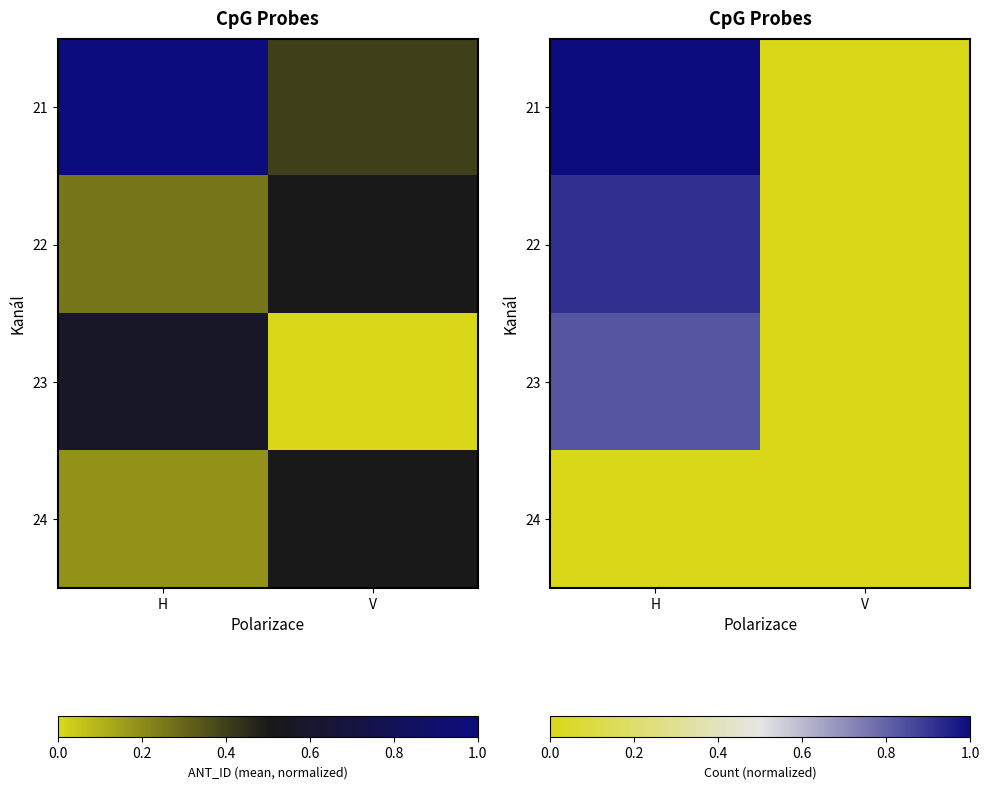

The 21 series shows -0.5 at V. True or false?

False